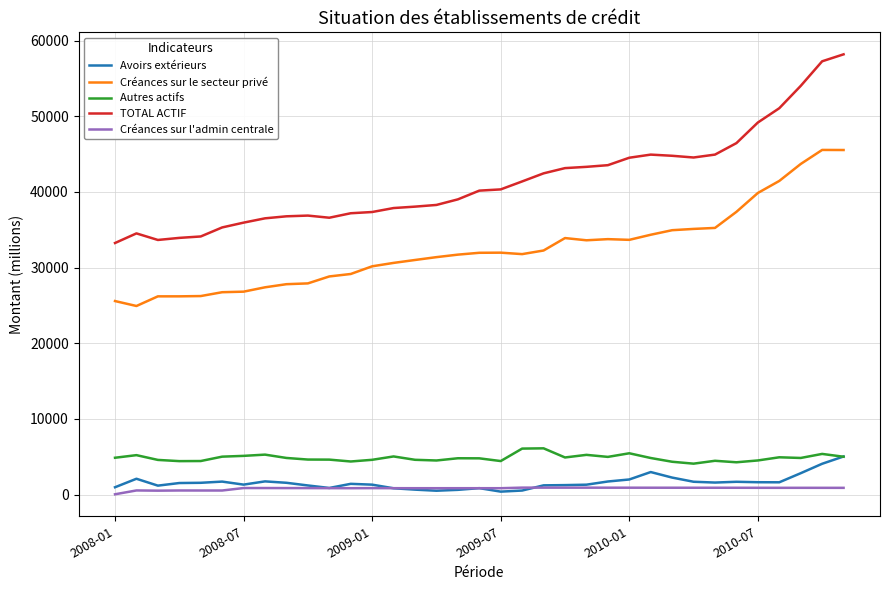

Which series has the largest range (max minus min)?

TOTAL ACTIF